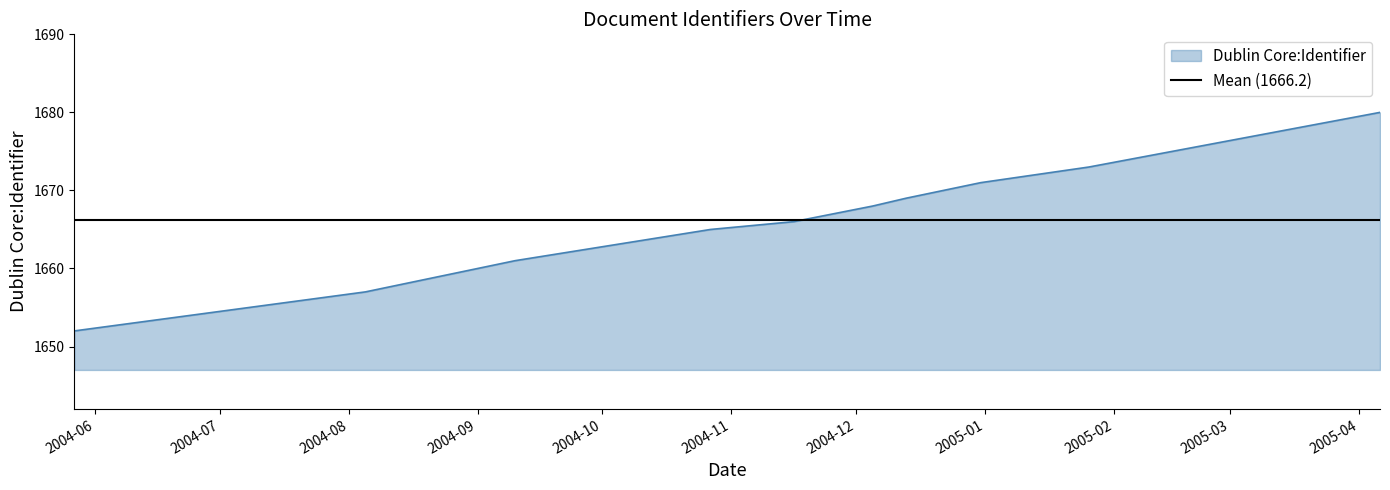

How many categories are shown in the chart?

10